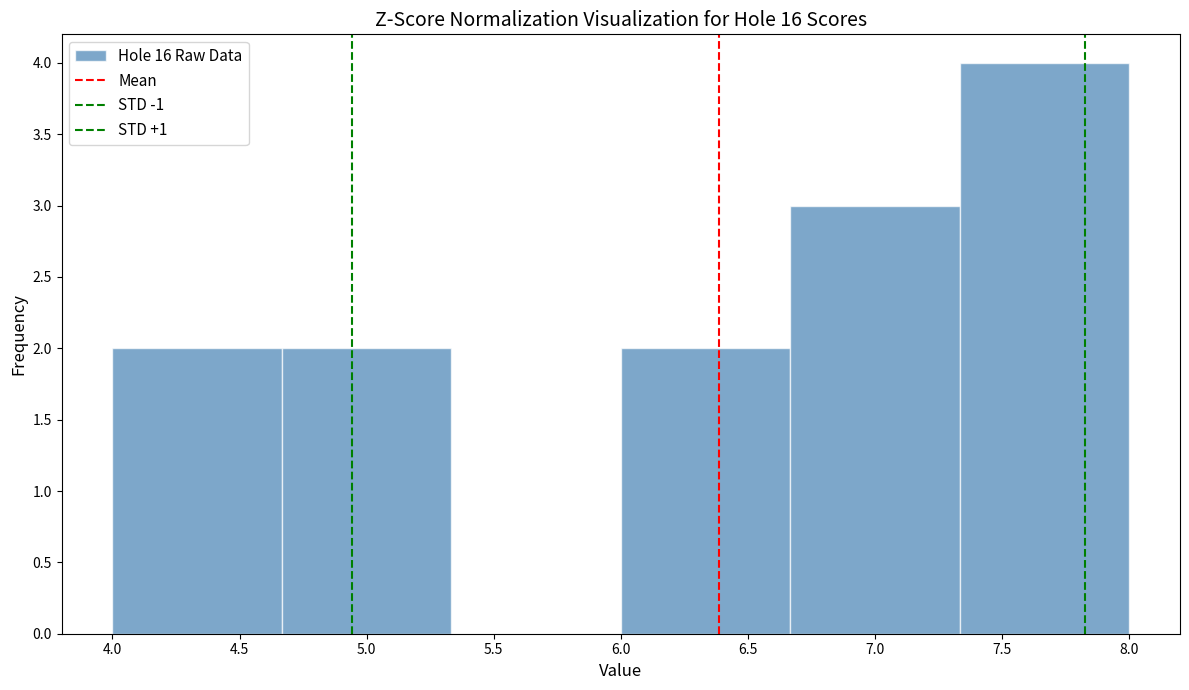

Reading left to right, list every bar in this chart as the range it spans on the x-axis followed by its height. Neither the bar edges nor the heights are printed on the chart, so give them approximately, as read against the axes.

4.00 to 4.65: 2
4.65 to 5.35: 2
5.35 to 6.00: 0
6.00 to 6.65: 2
6.65 to 7.35: 3
7.35 to 8.00: 4